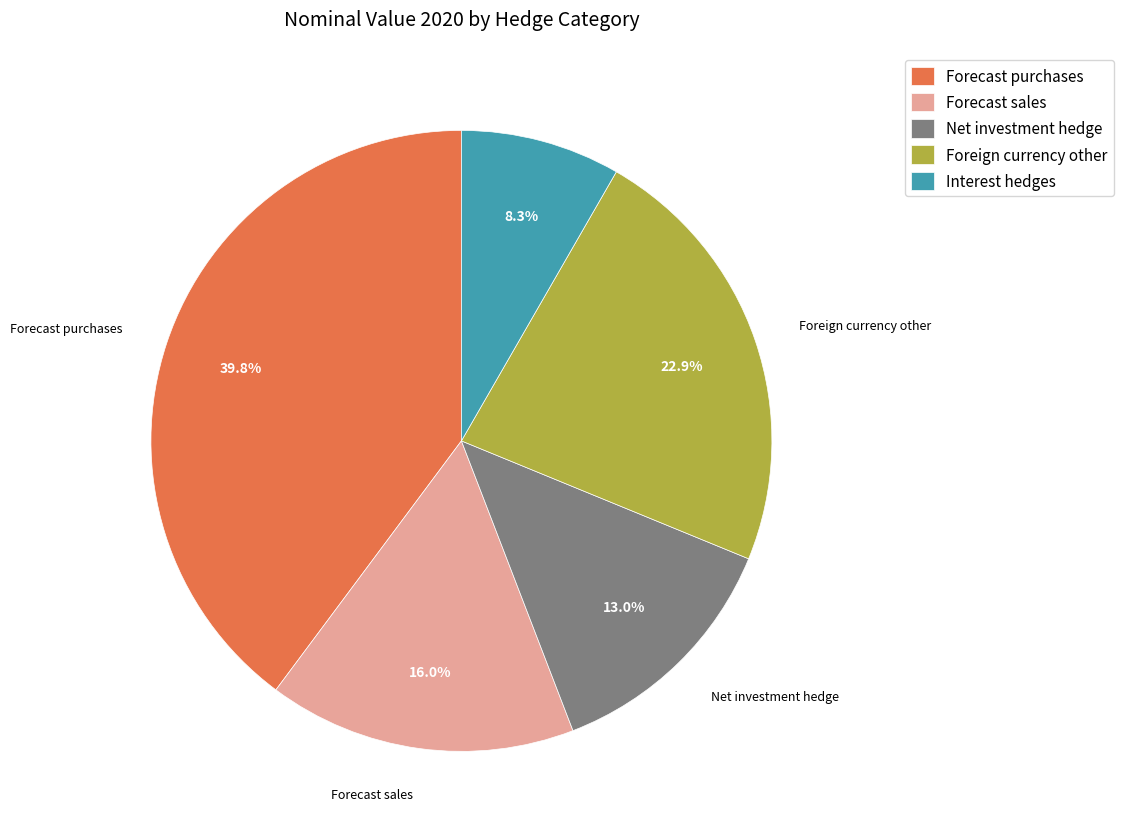

How many segments does this pie chart have?

5